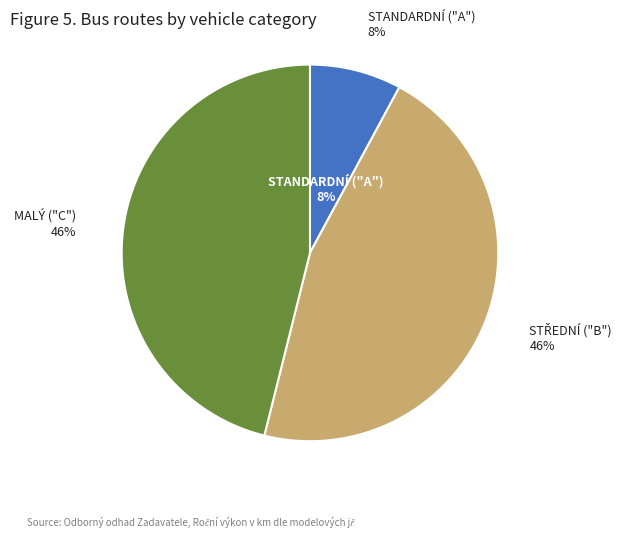

Does STANDARDNÍ ("A") represent more than half of the total?

No